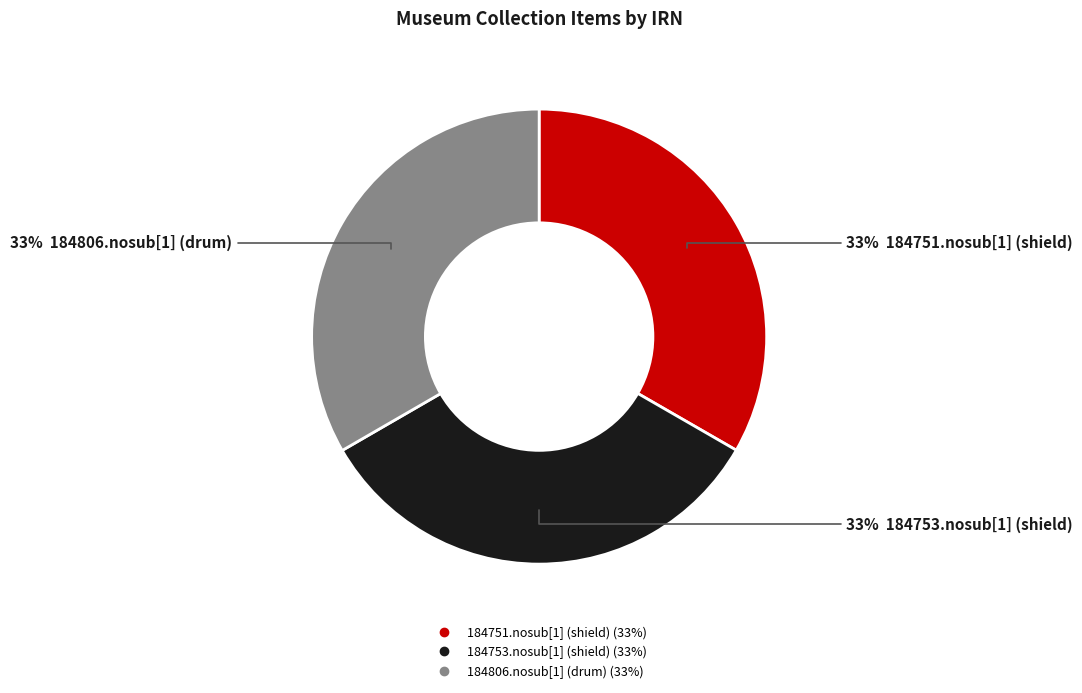

Does 184753.nosub[1] (shield) account for over 50% of the chart?

No